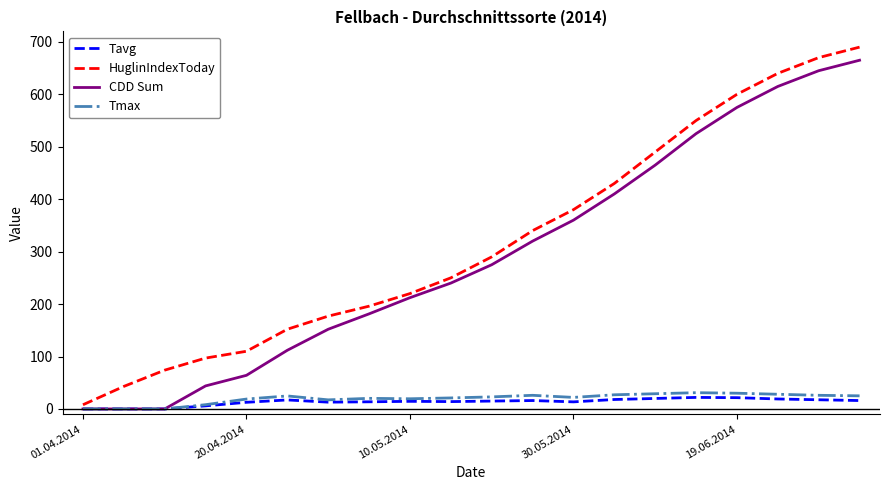

What is the maximum value for HuglinIndexToday?

690.0